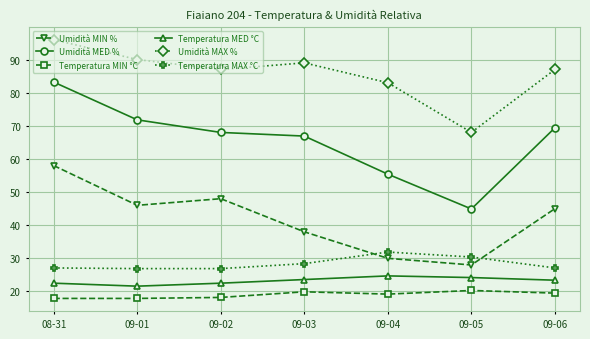

Read the Umidità MED % value at 08-31.

83.2